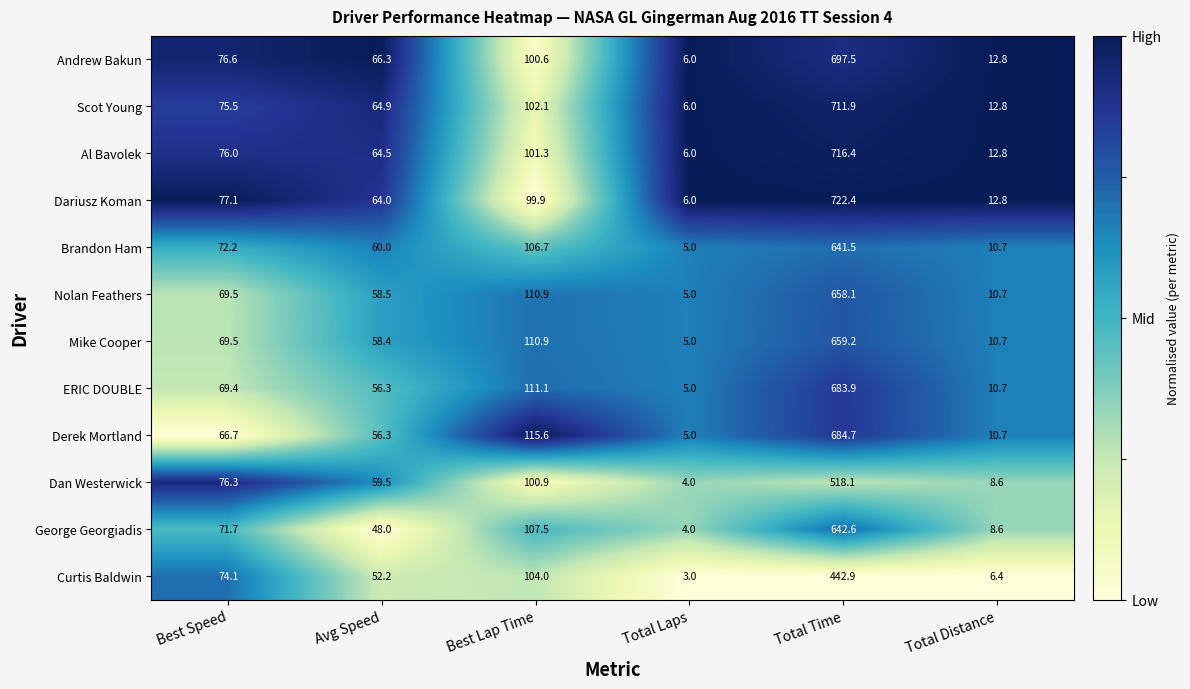

Which label corresponds to the largest value in the chart?

Total Time